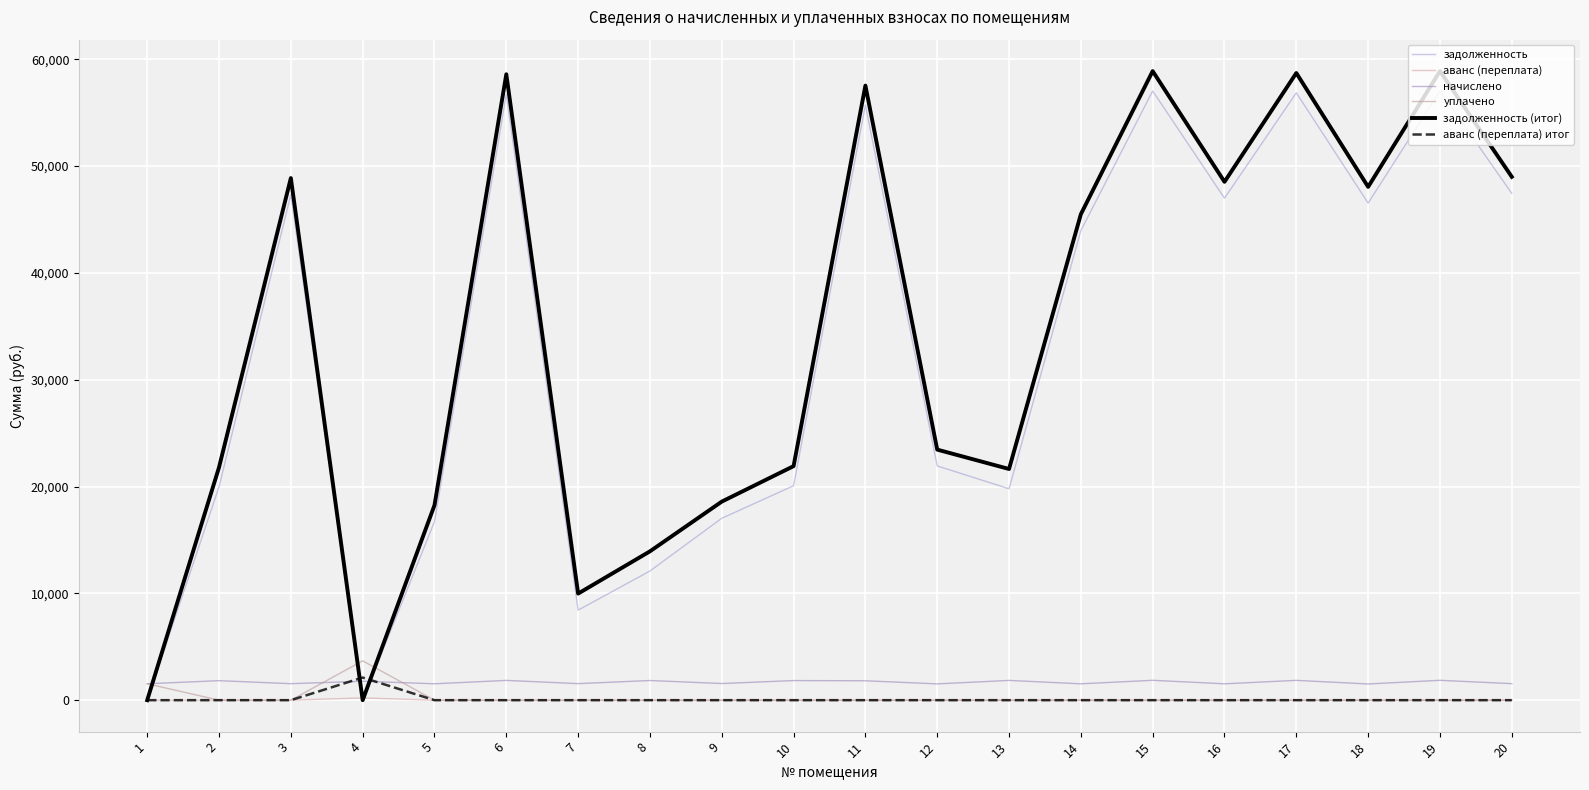

What is the difference between the second highest and second lowest values in the аванс (переплата) series?

0.2